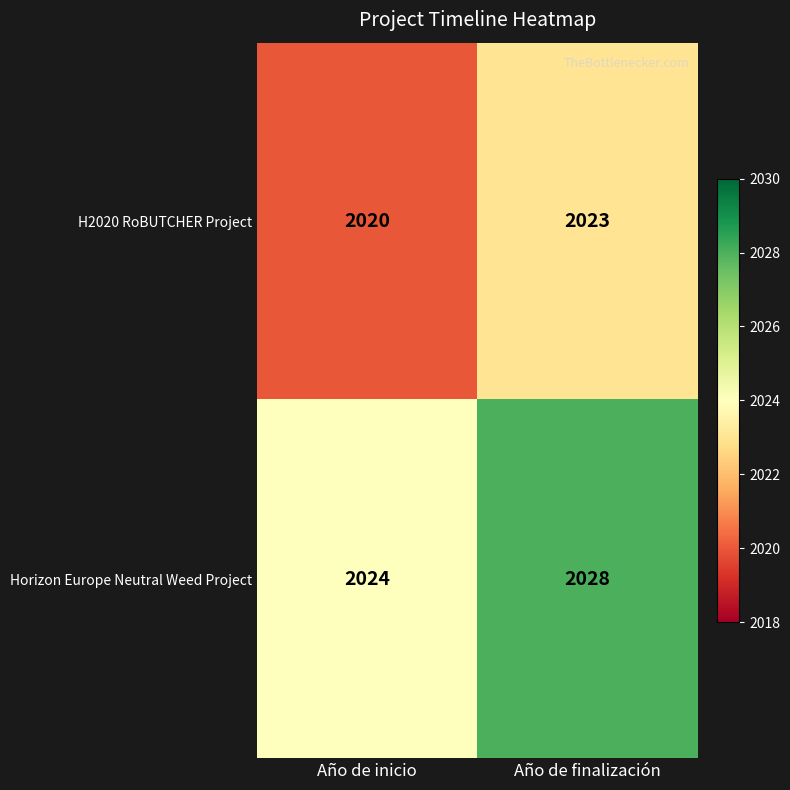

What is the difference between the highest and lowest values at Año de inicio?

4